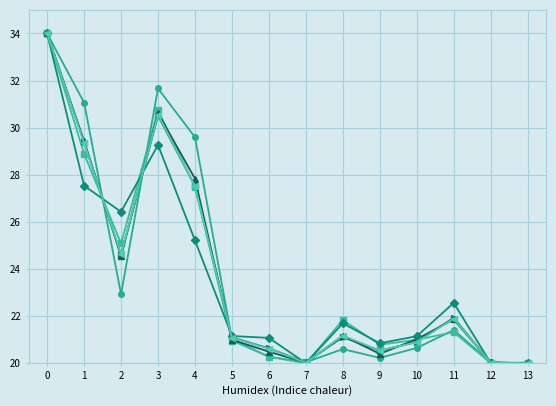

What is the greatest value displayed?

34.0